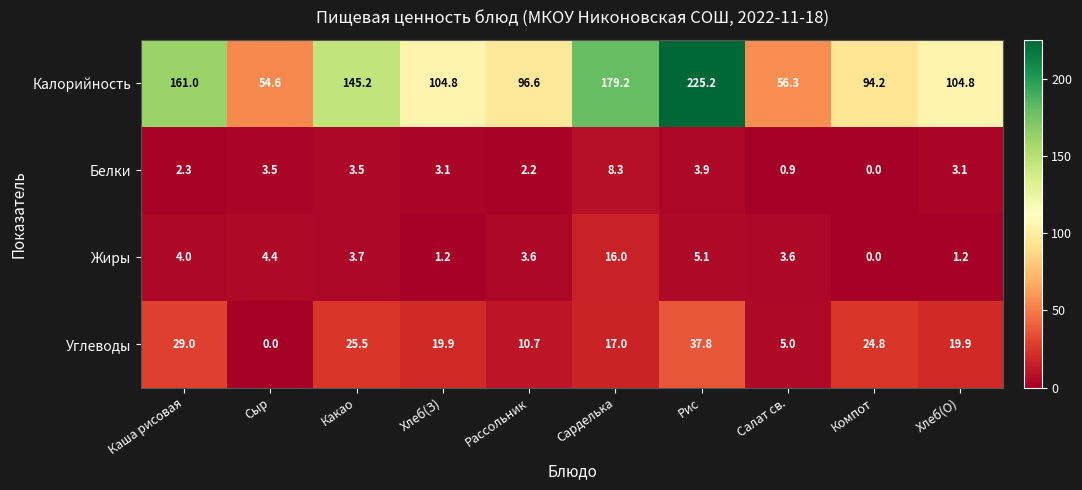

Where does the Углеводы series first go above 19?

Каша рисовая